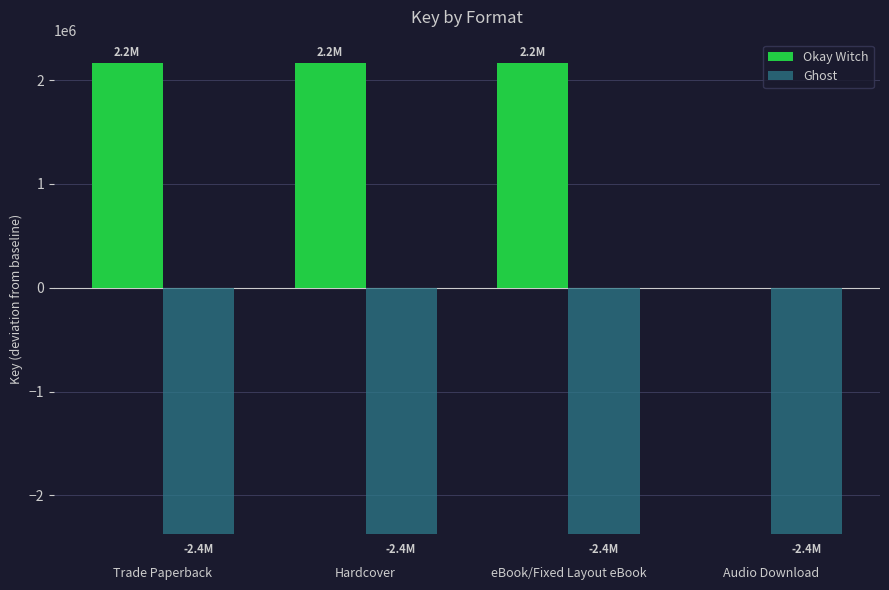

What is the highest value of the Ghost series?

-2368801